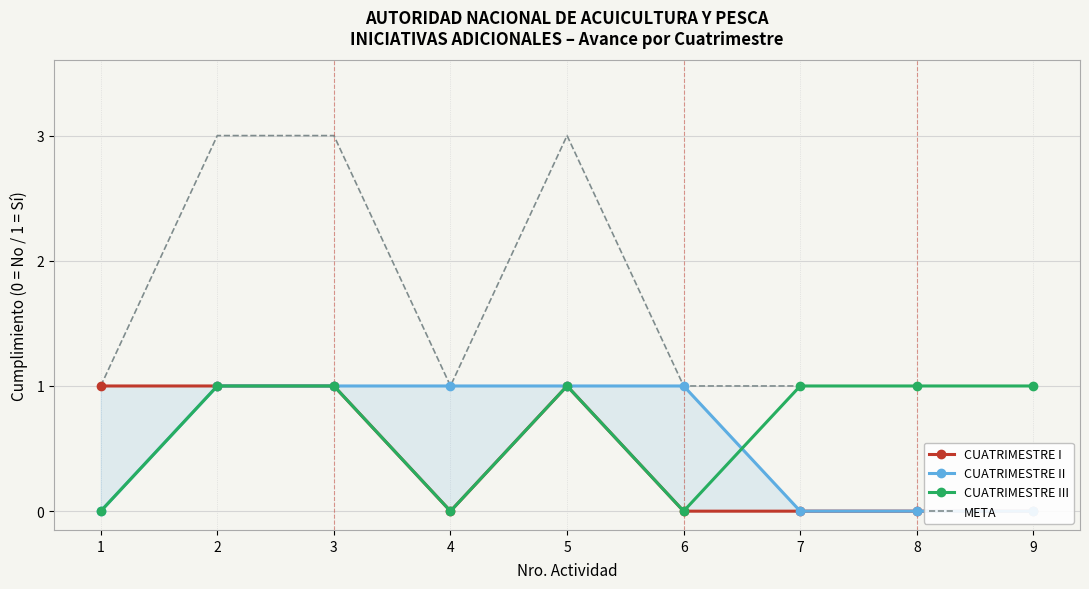

What are all the series names shown in the legend?

CUATRIMESTRE I, CUATRIMESTRE II, CUATRIMESTRE III, META